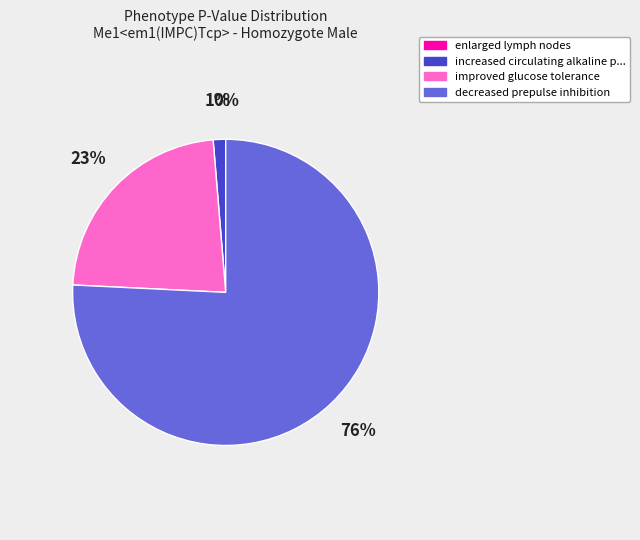

To the nearest percent, what is the average slice percentage?

25%